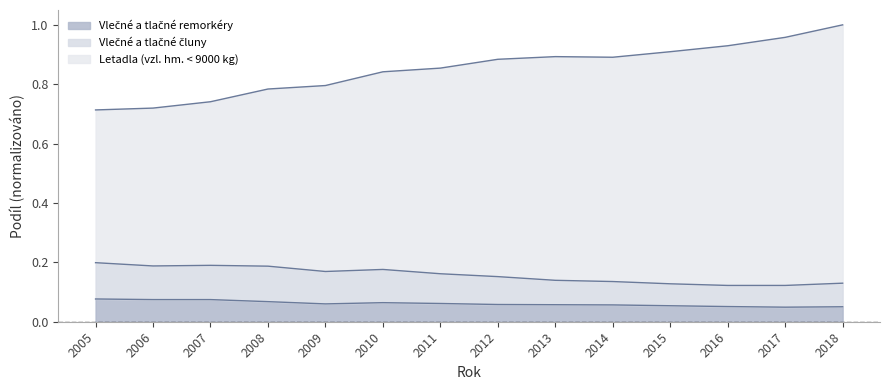

True or false: Vlečné a tlačné remorkéry and Vlečné a tlačné čluny intersect in this chart.

False